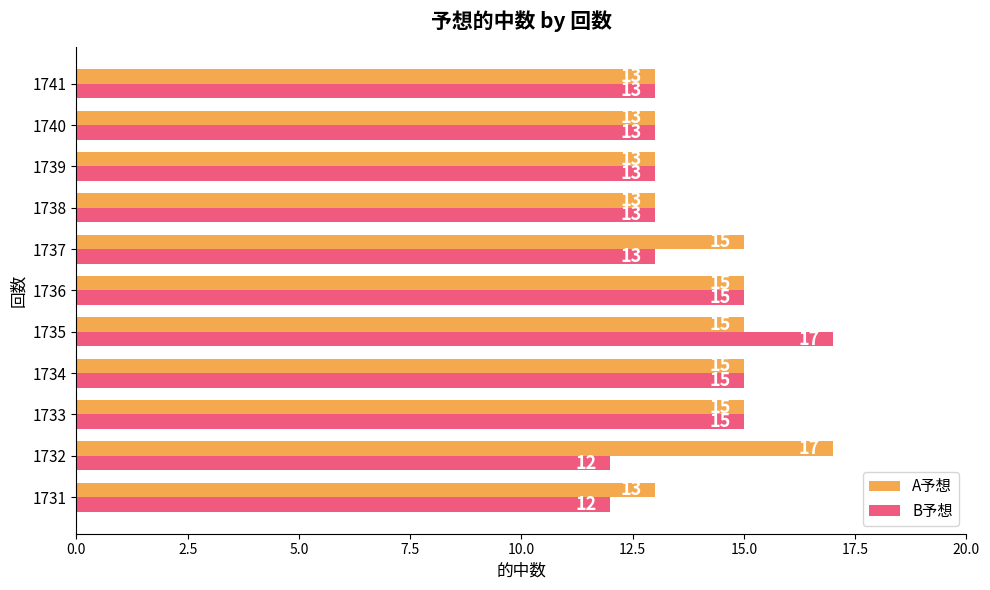

What is the approximate value of B予想 at 1739?

13